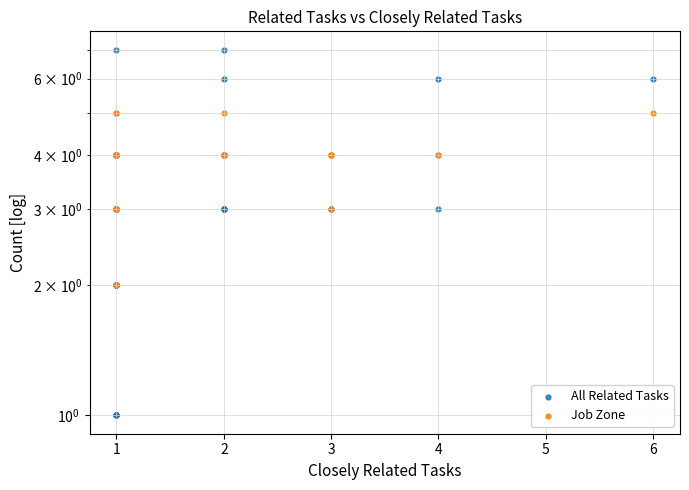

Which series reaches the minimum Y coordinate?

All Related Tasks